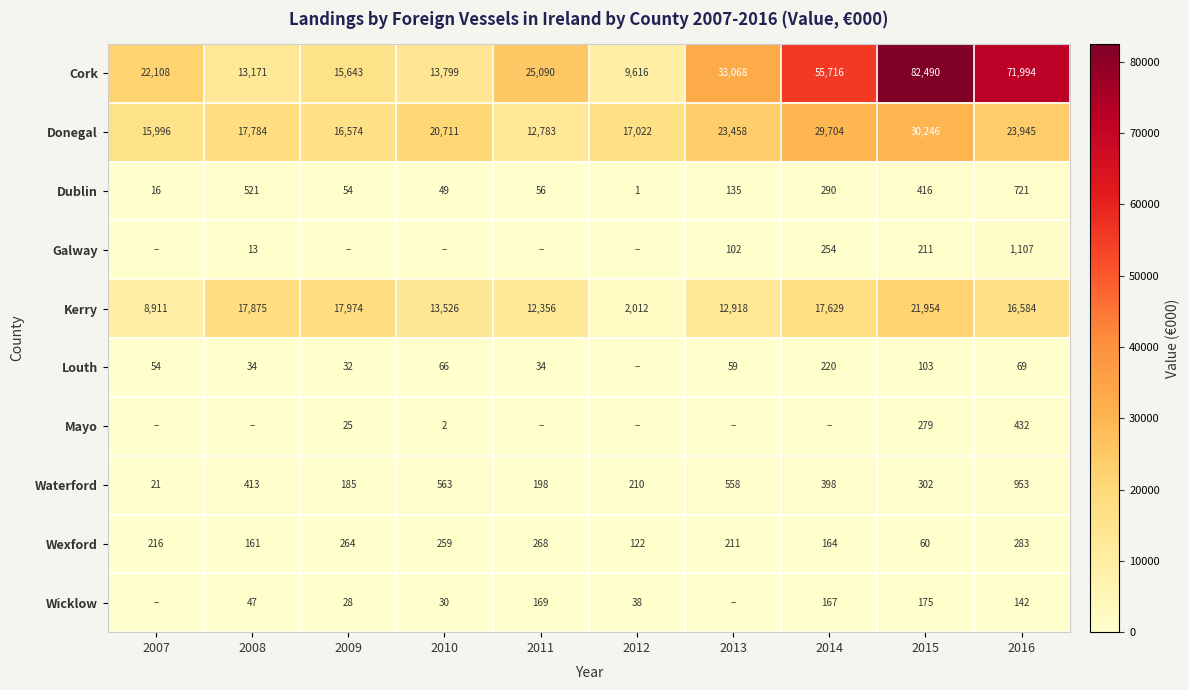

What is the sum of the Kerry values at 2008 and 2011?

30231